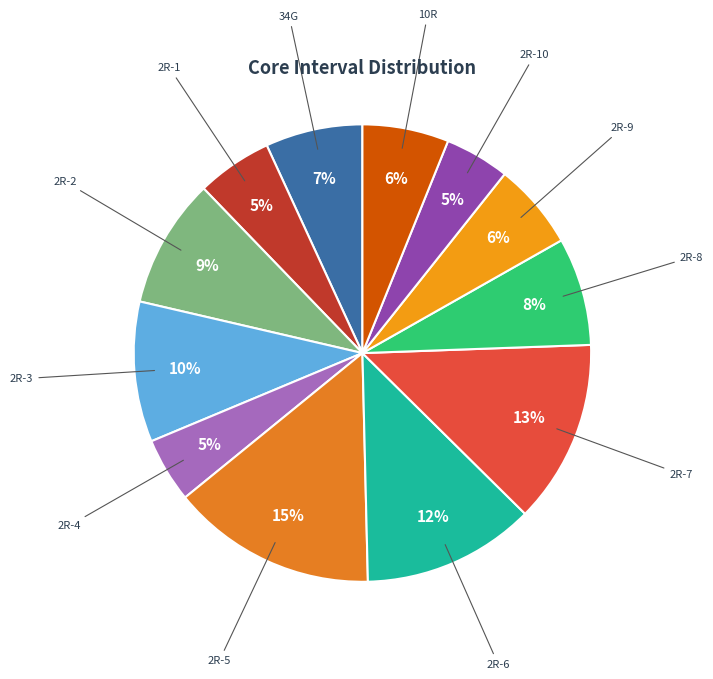

Does 34G represent more than half of the total?

No